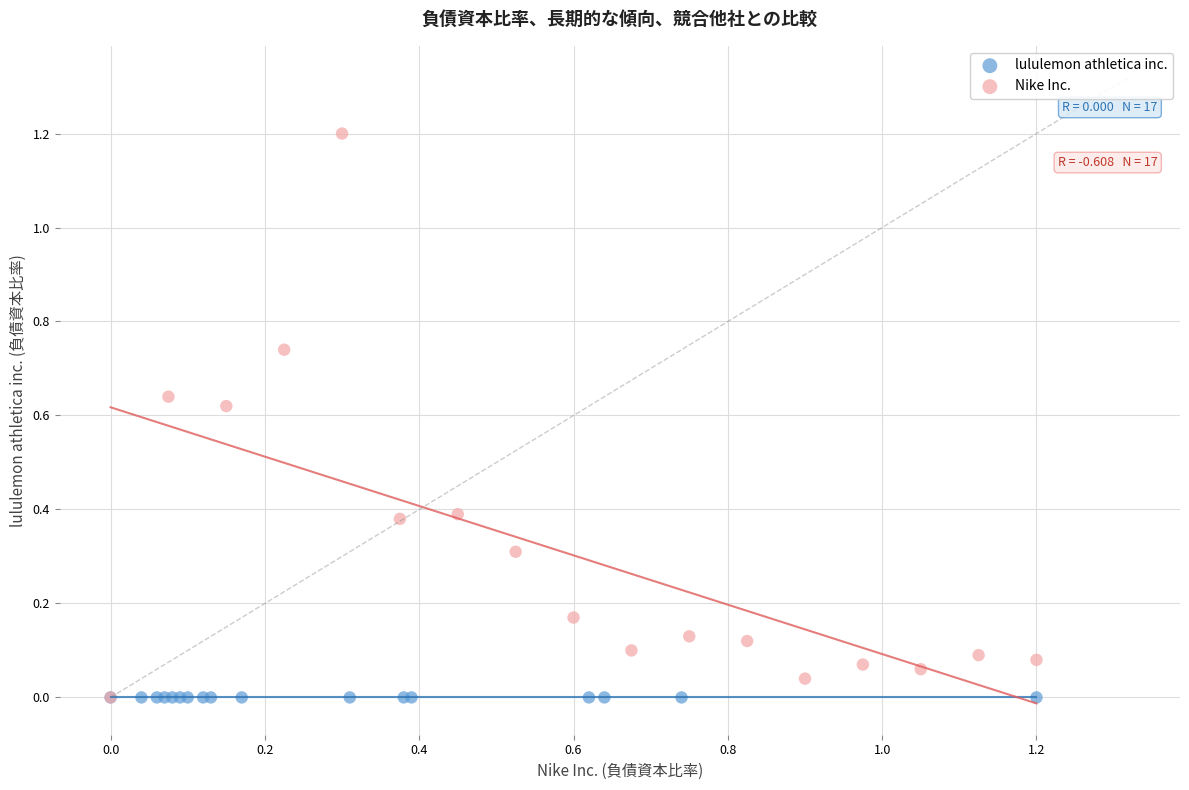

Which series reaches the maximum Y coordinate?

Nike Inc.